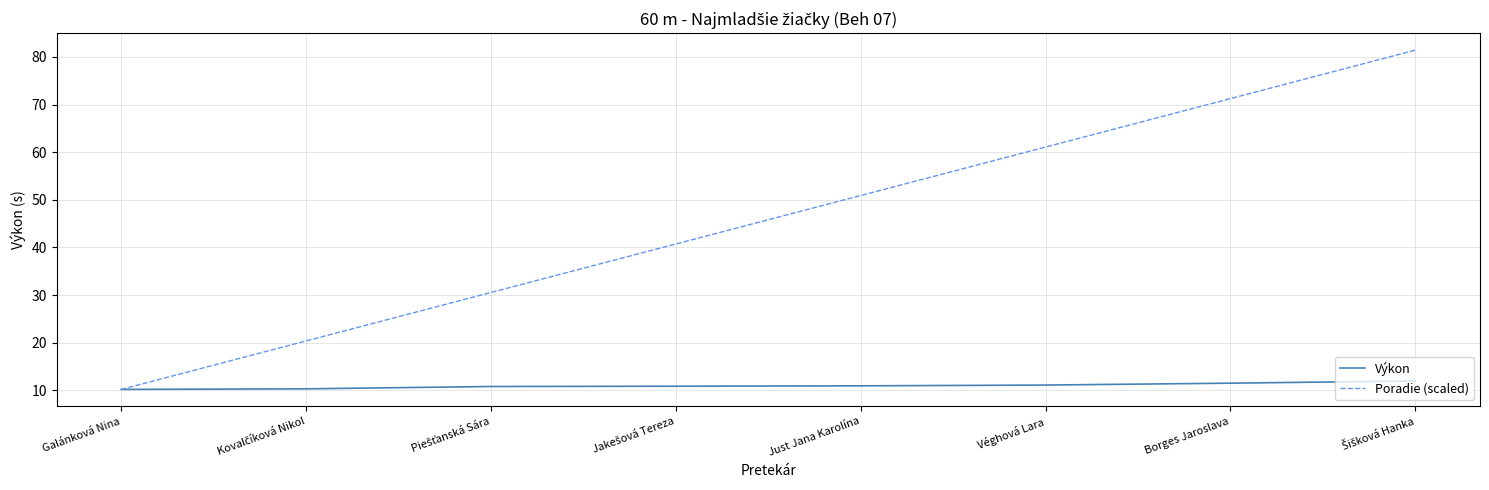

What are all the series names shown in the legend?

Výkon, Poradie (scaled)